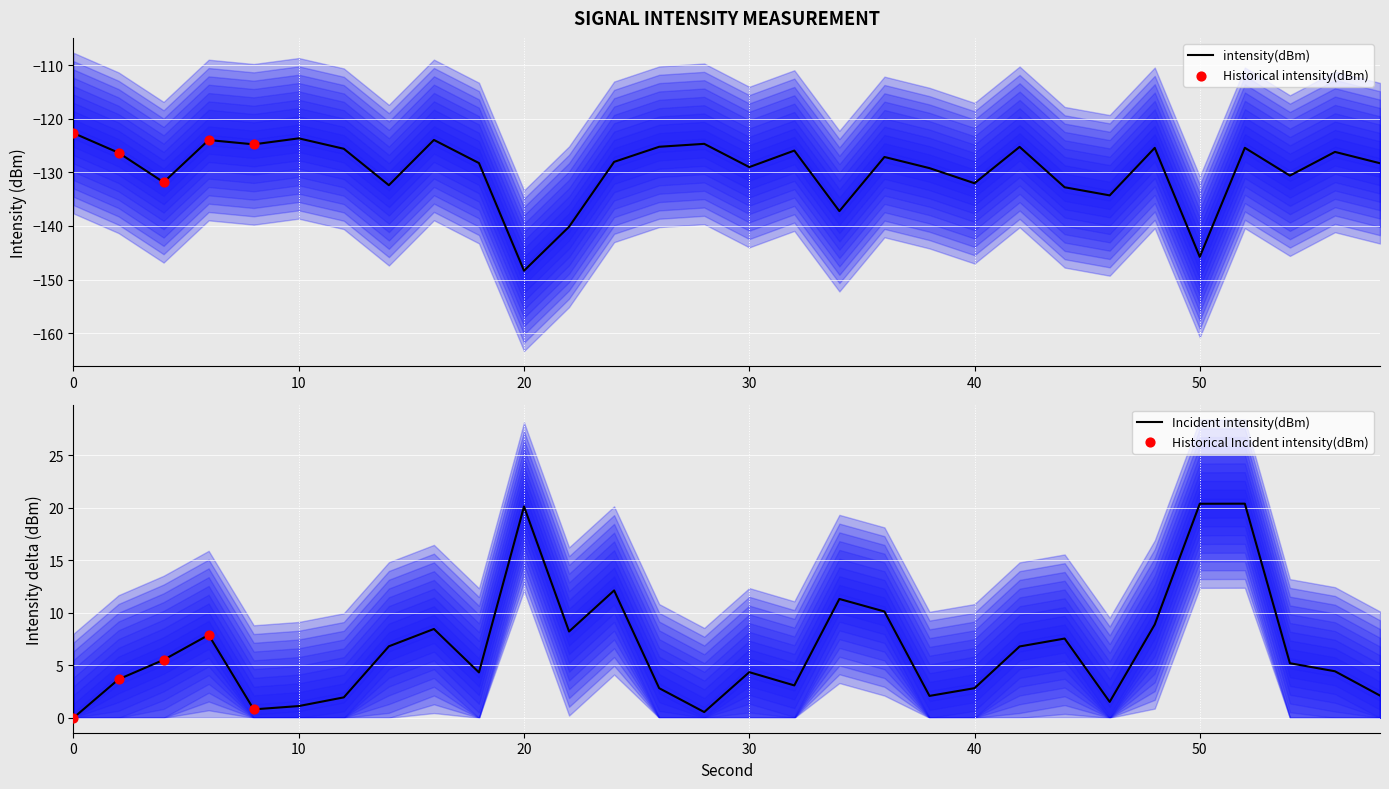

What is the change in value from 4 to 44?

-0.9